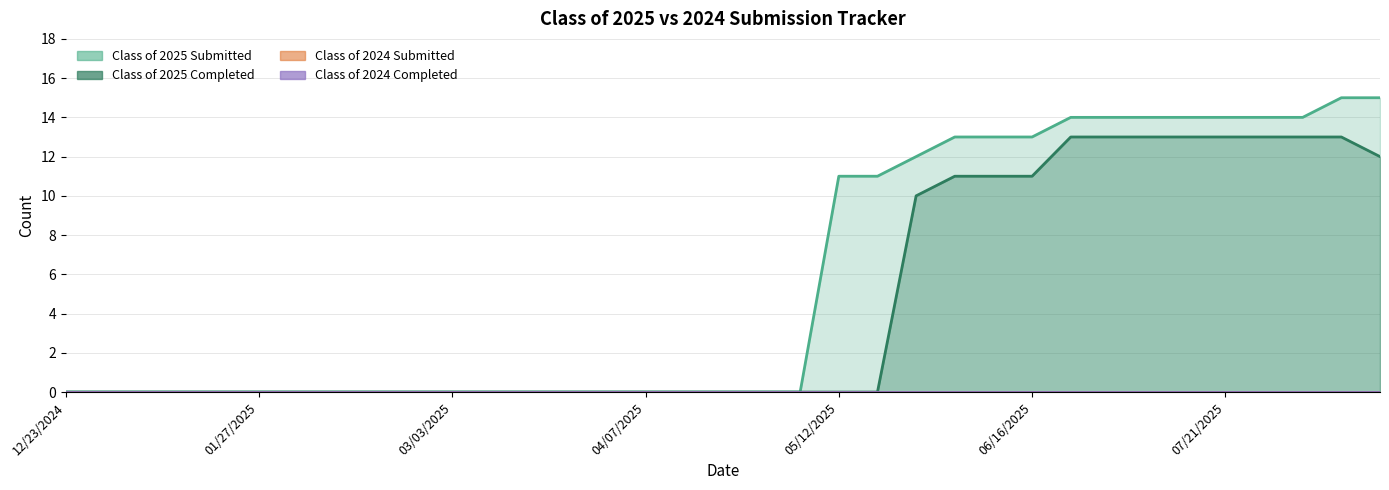

At how many categories does at least one series exceed 5?

15